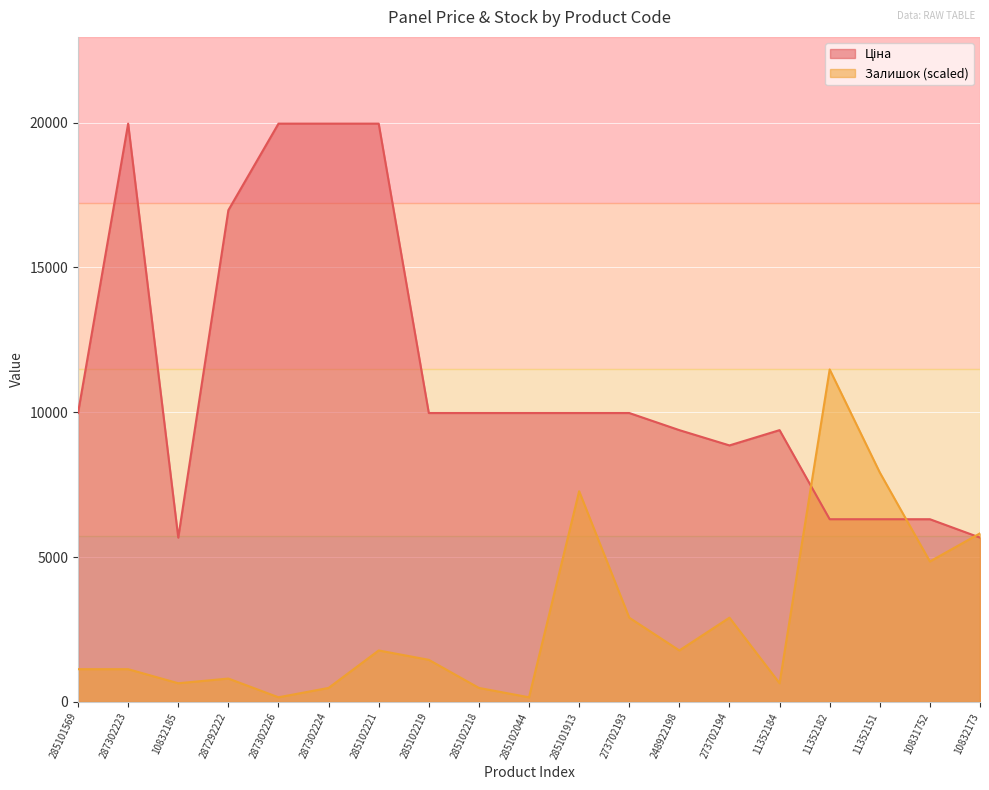

What is the minimum value shown in the chart?

161.7